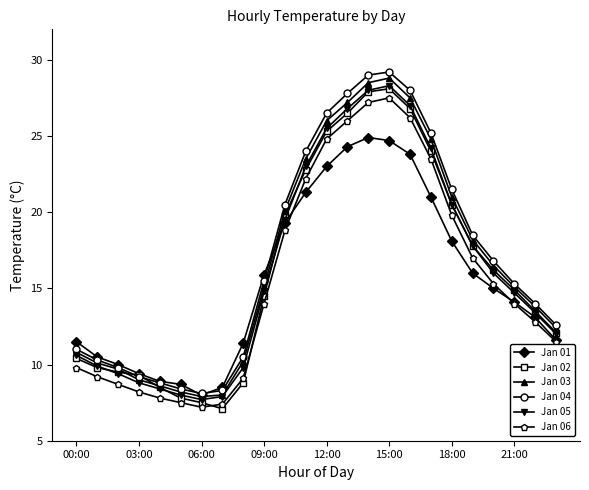

What is the value of the Jan 03 point at the 8th from the left?

8.0